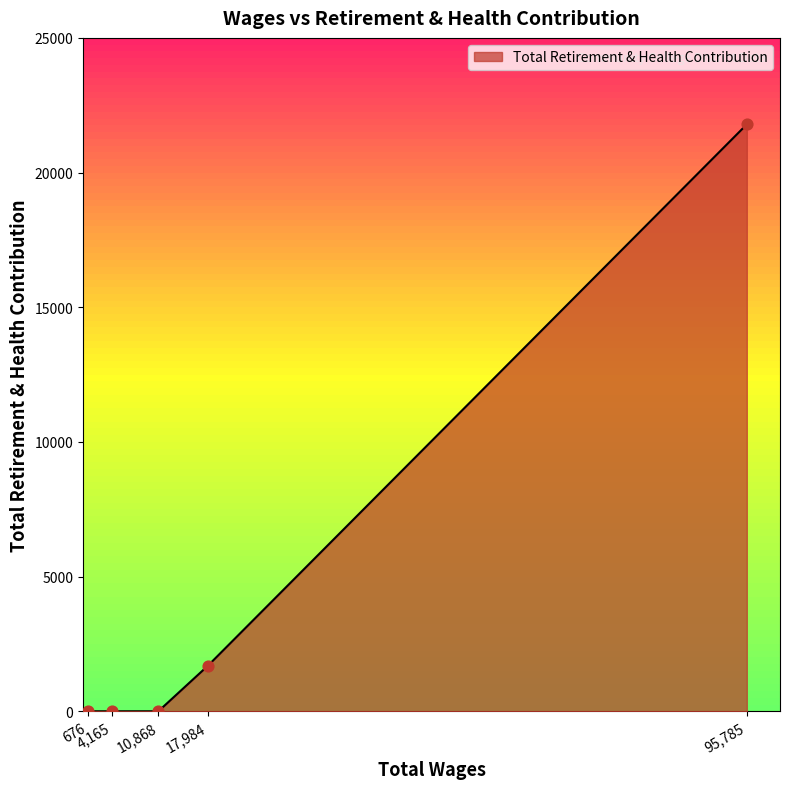

What is the maximum value shown in the chart?

21790